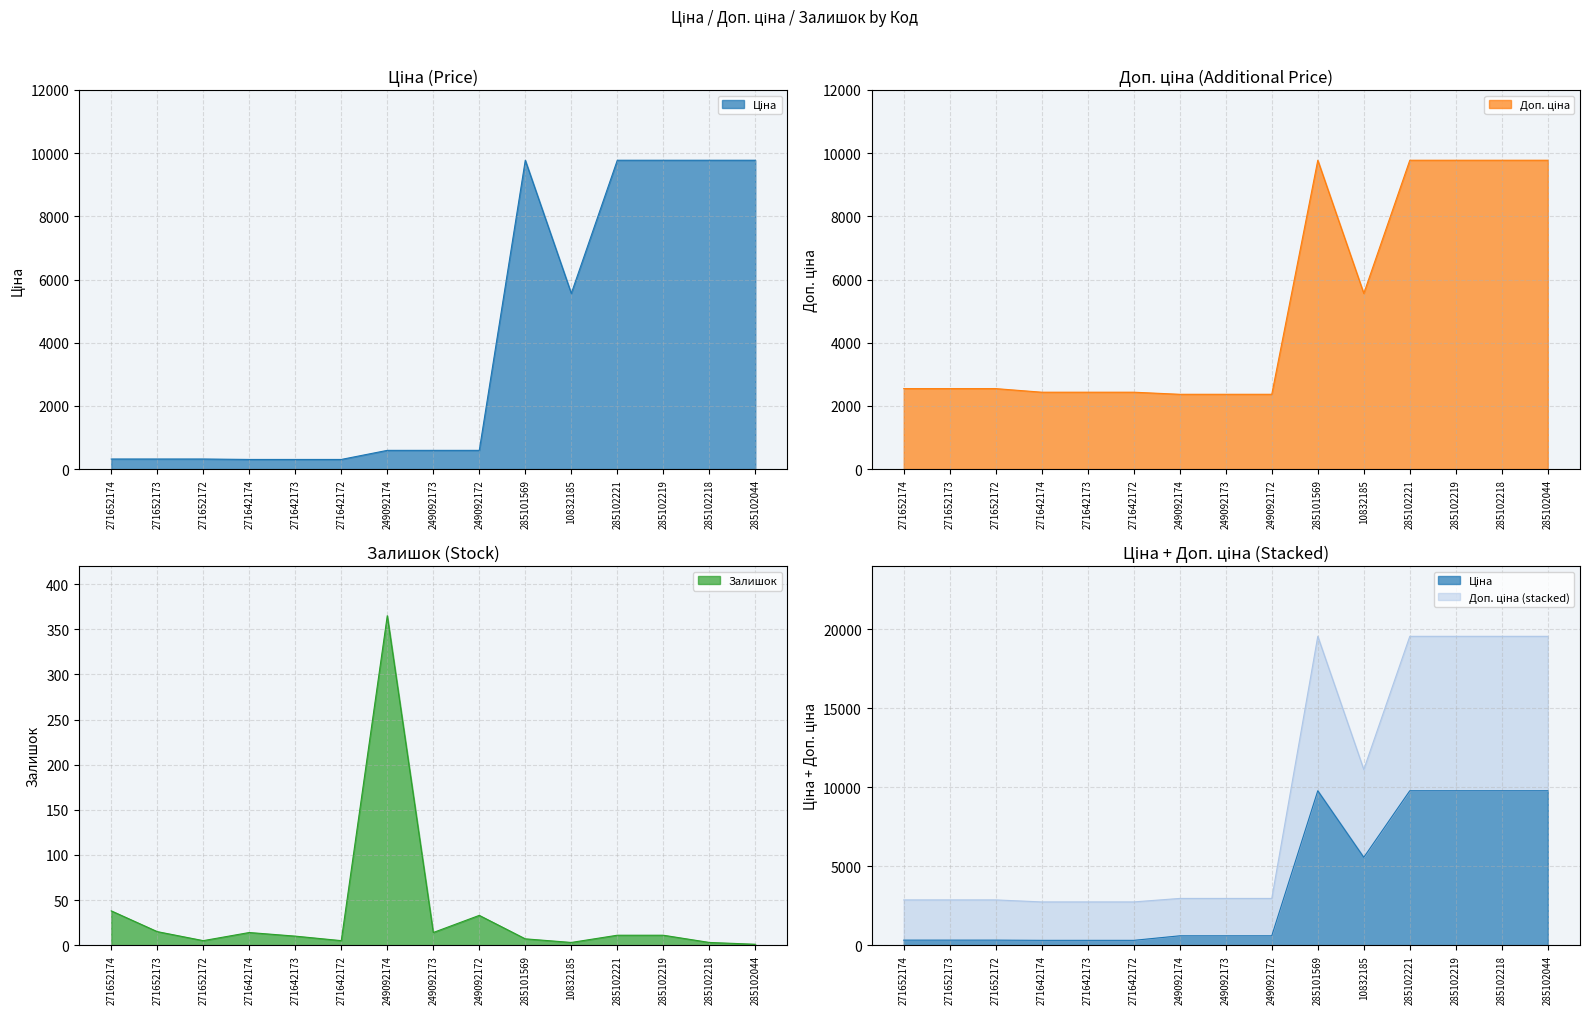

Which category has the lowest value in the Залишок series?

285102044